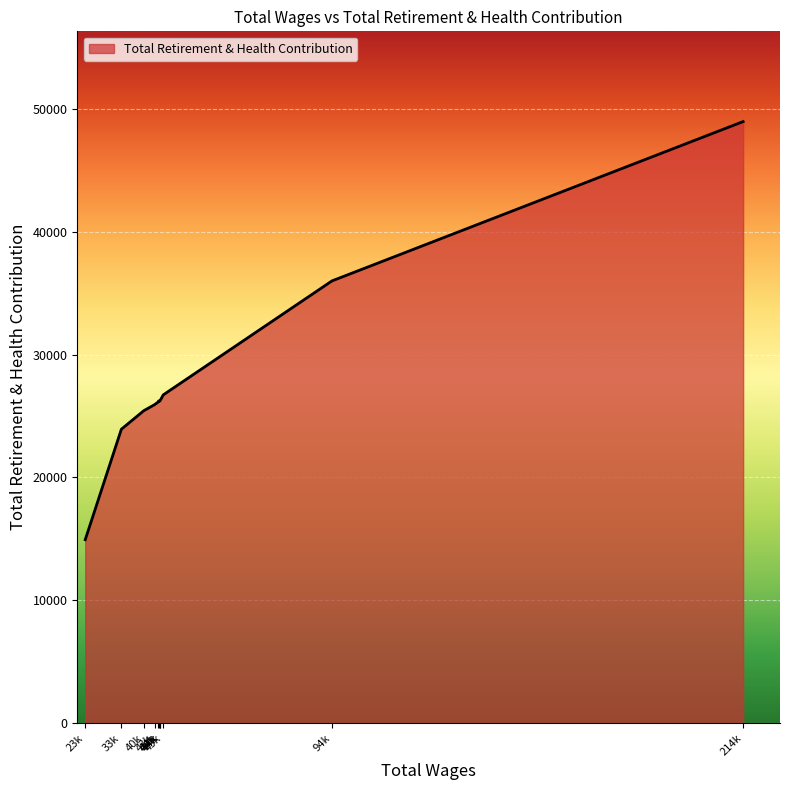

At which label is the value closest to 31954?

94k